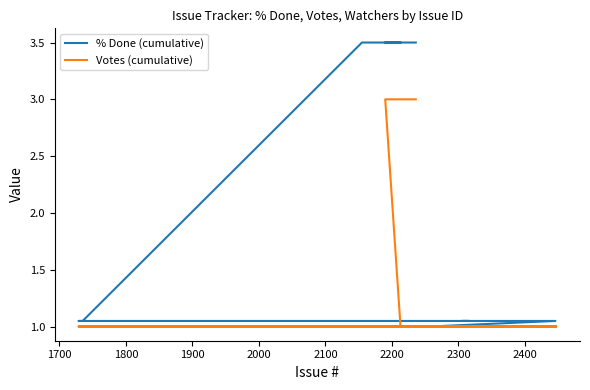

What are all the series names shown in the legend?

% Done (cumulative), Votes (cumulative)